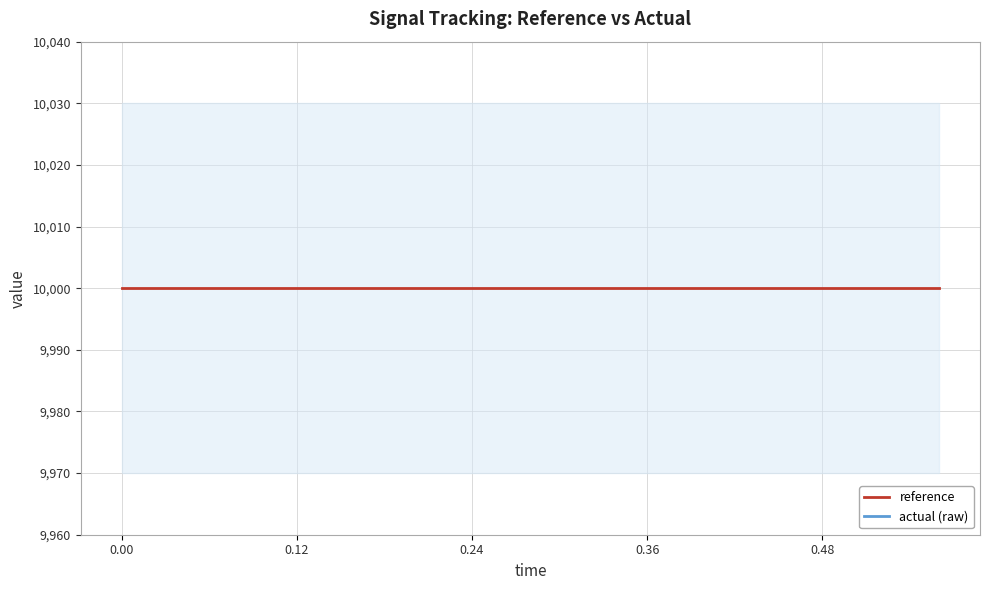

What is the sum of all actual (raw) values?

149198.3